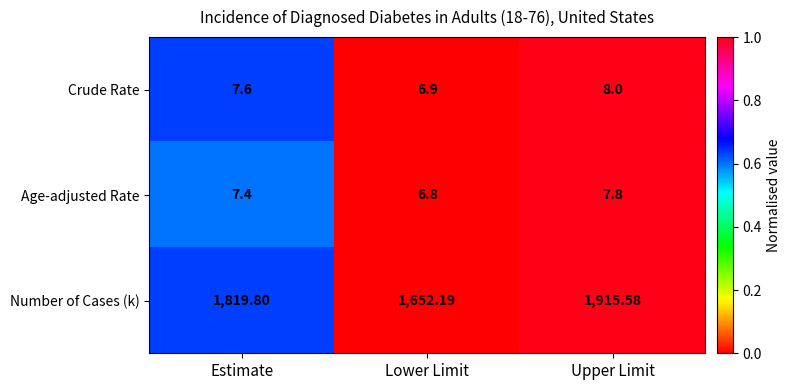

At which label does Age-adjusted Rate reach its minimum?

Lower Limit